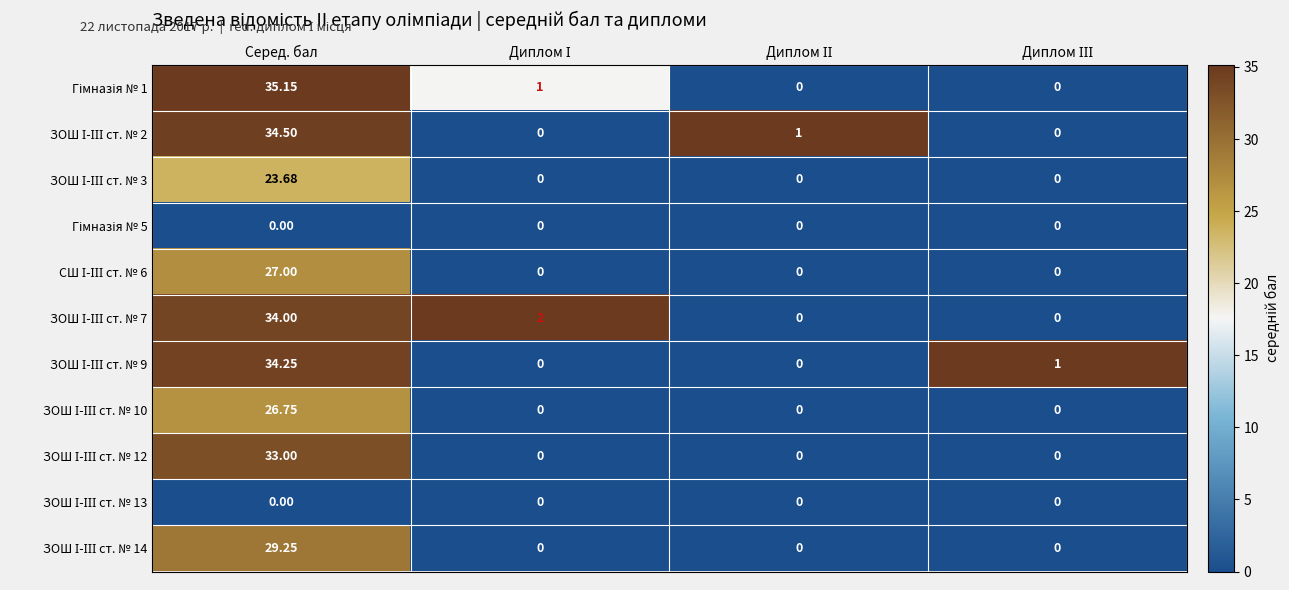

Which category has the highest value across all series?

Серед. бал